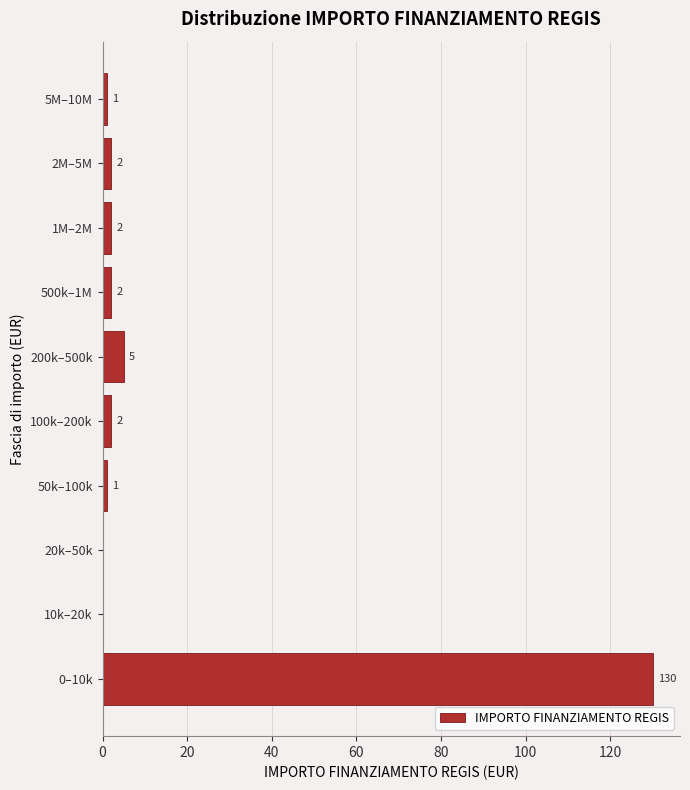

Reading bottom to top, extract all data points from this chart.

0–10k=130	10k–20k=0	20k–50k=0	50k–100k=1	100k–200k=2	200k–500k=5	500k–1M=2	1M–2M=2	2M–5M=2	5M–10M=1